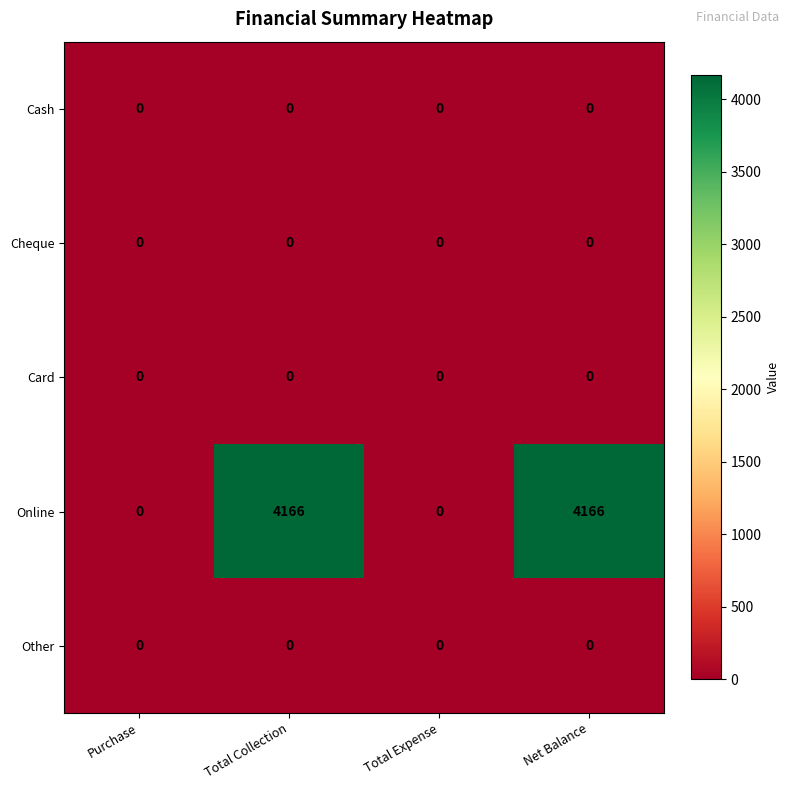

Count the number of categories in the chart.

4